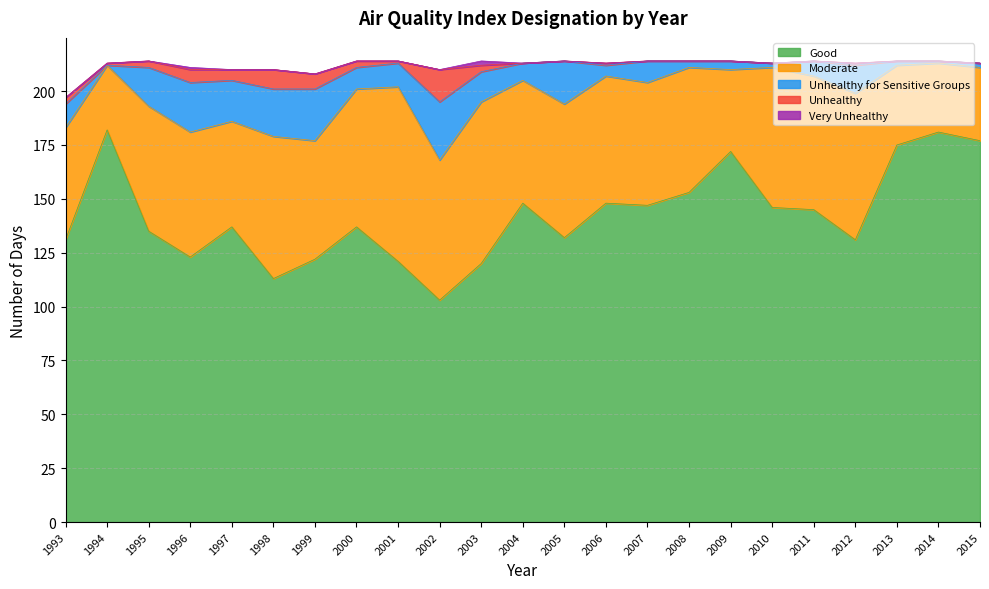

Reading left to right, list all the values displayed in this chart.

Good: 131	182	135	123	137	113	122	137	121	103	120	148	132	148	147	153	172	146	145	131	175	181	177
Unhealthy for Sensitive Groups: 11	0	18	23	19	22	24	10	11	27	14	8	20	5	10	3	4	2	7	13	2	1	2
Moderate: 52	30	58	58	49	66	55	64	81	65	75	57	62	59	57	58	38	65	62	68	37	32	34
Unhealthy: 3	1	3	6	5	9	7	3	1	15	3	0	0	1	0	0	0	0	0	1	0	0	0
Very Unhealthy: 0	0	0	1	0	0	0	0	0	0	2	0	0	0	0	0	0	0	0	0	0	0	0